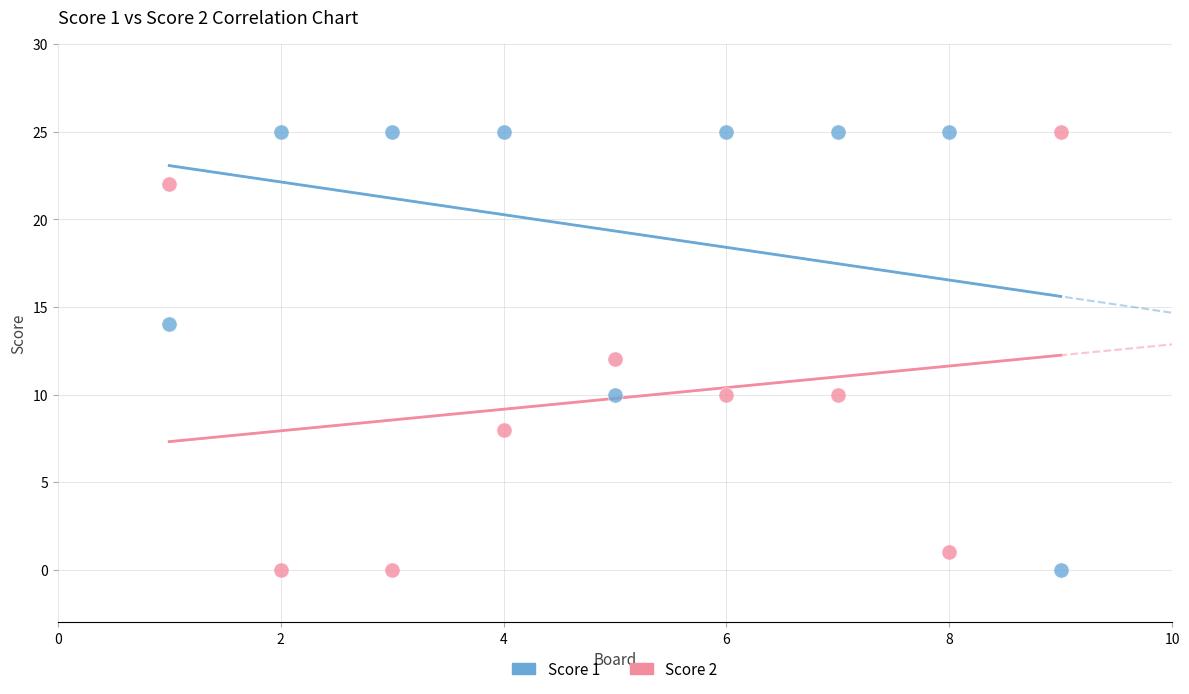

What is the X range (max minus min) for the scatter plot?

8